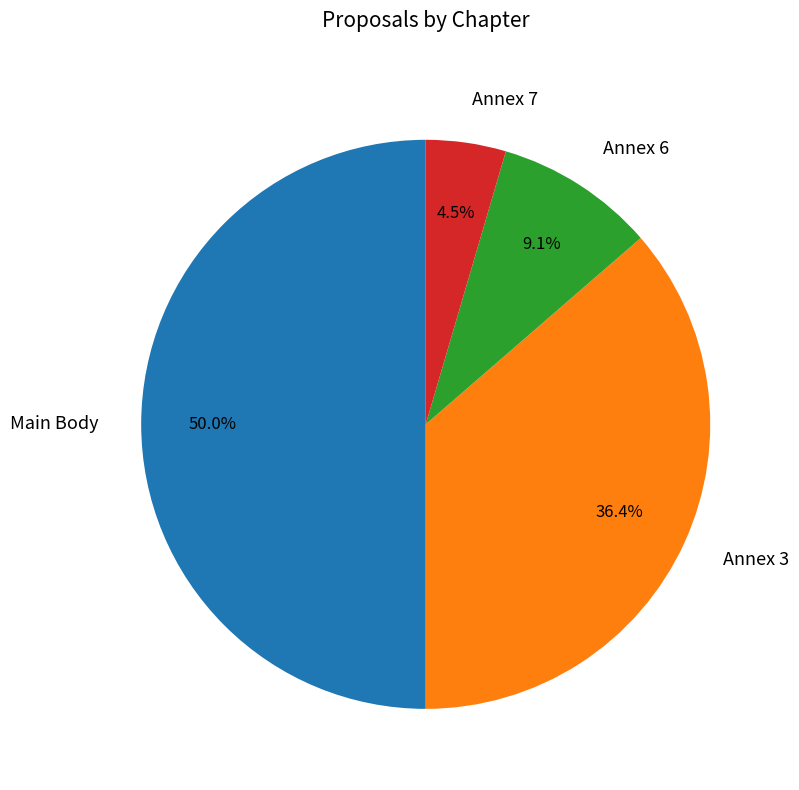

Approximately how many times larger is the value at Main Body compared to Annex 3?

1.4